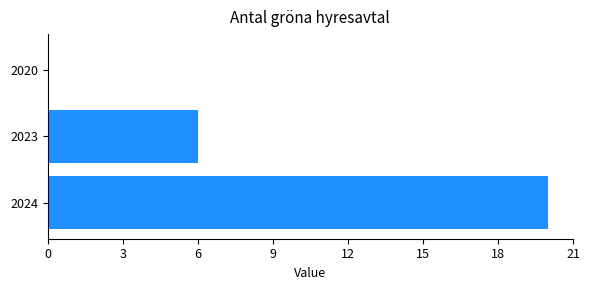

What is the greatest value displayed?

20